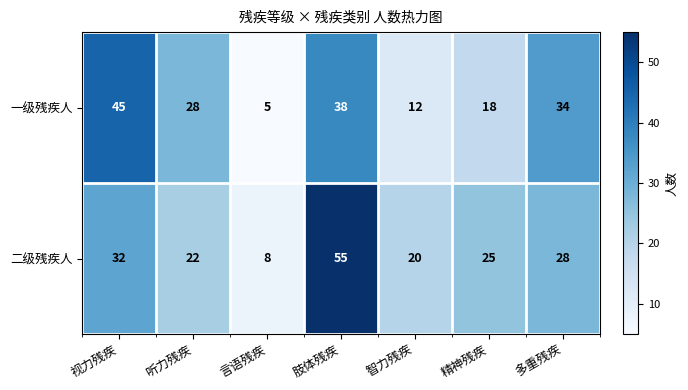

Reading left to right, what are all the values shown in this chart?

一级残疾人: 45	28	5	38	12	18	34
二级残疾人: 32	22	8	55	20	25	28